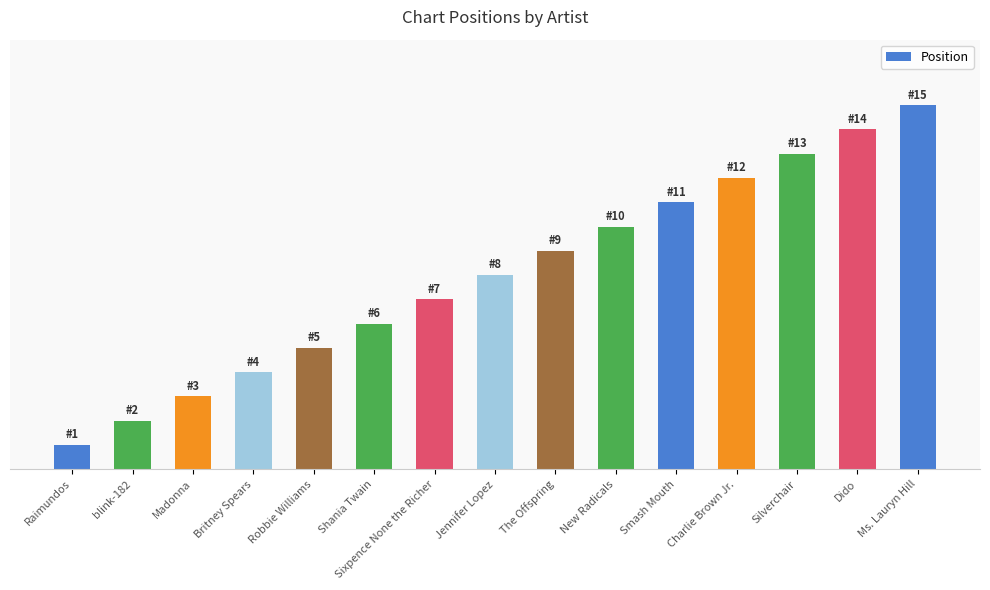

Is it true that the value at Silverchair is 13?

True